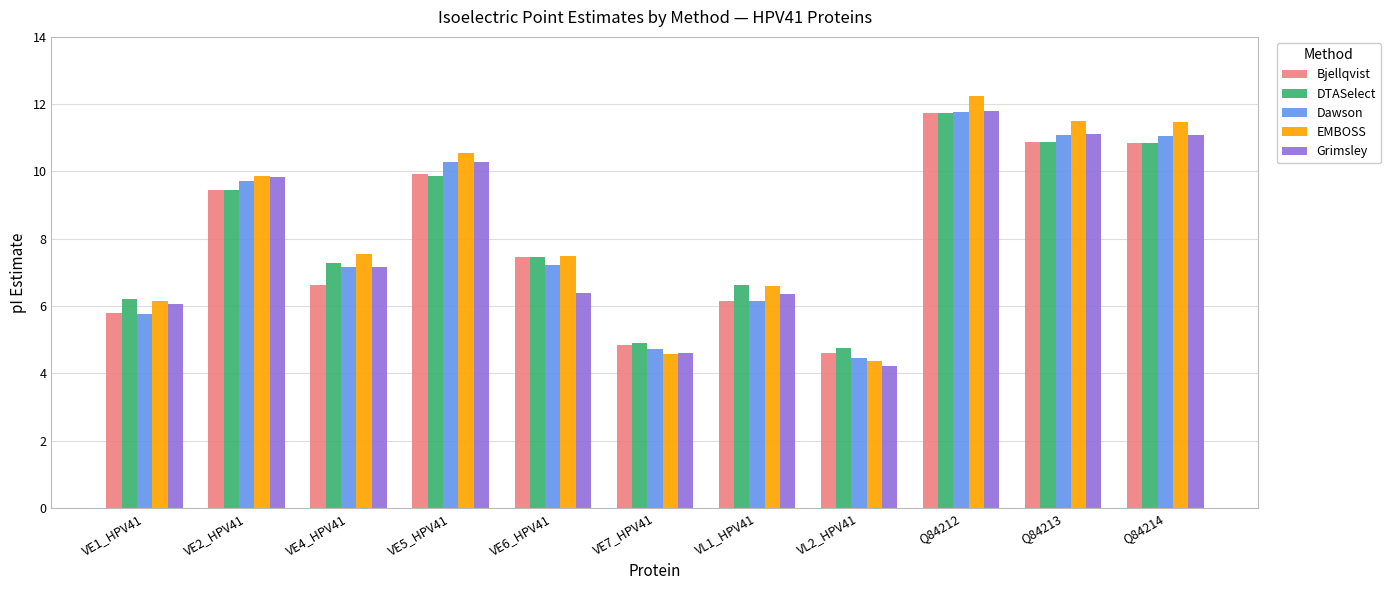

Is the value of DTASelect at Q84214 greater than the value of Grimsley at VE5_HPV41?

Yes